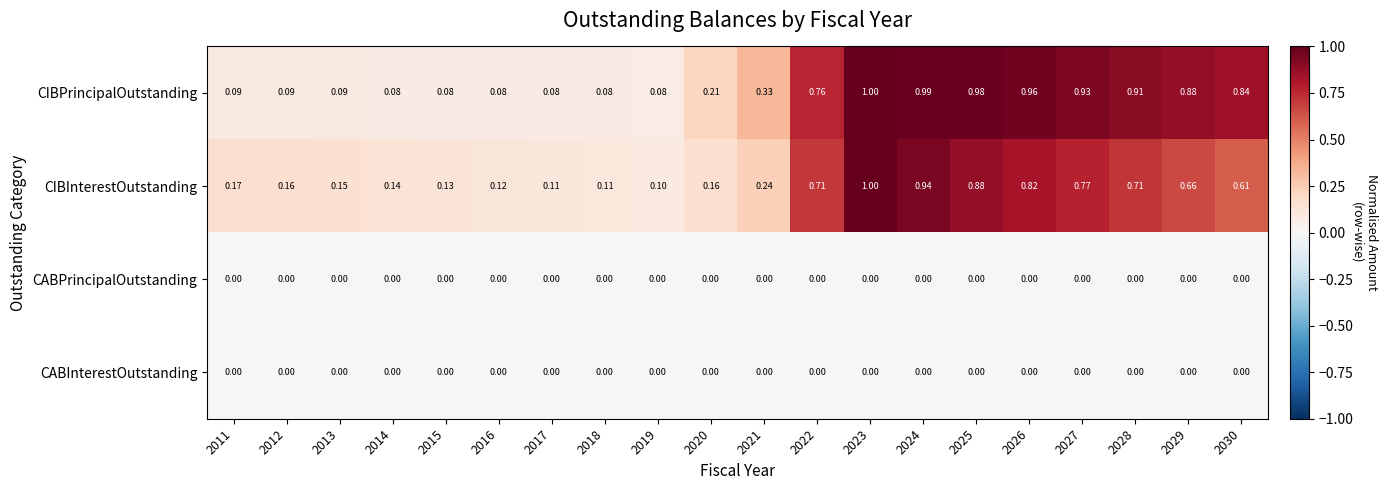

Which series has the largest total across all categories?

CIBPrincipalOutstanding